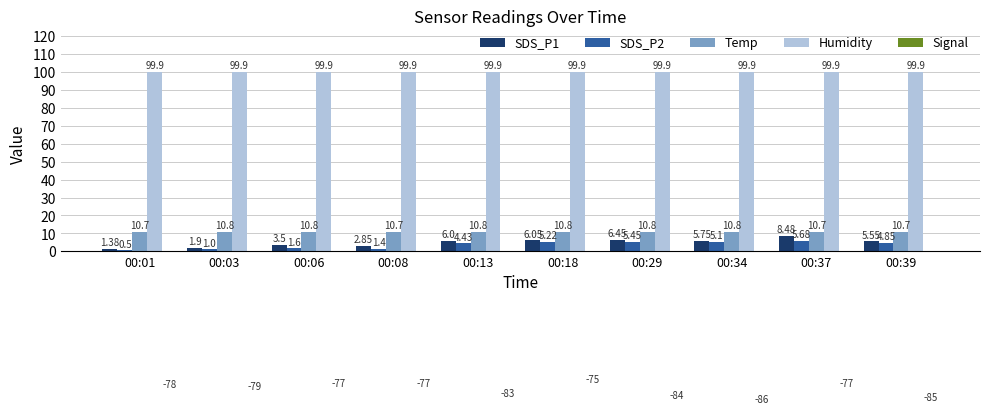

Which series has the widest spread of values?

Signal